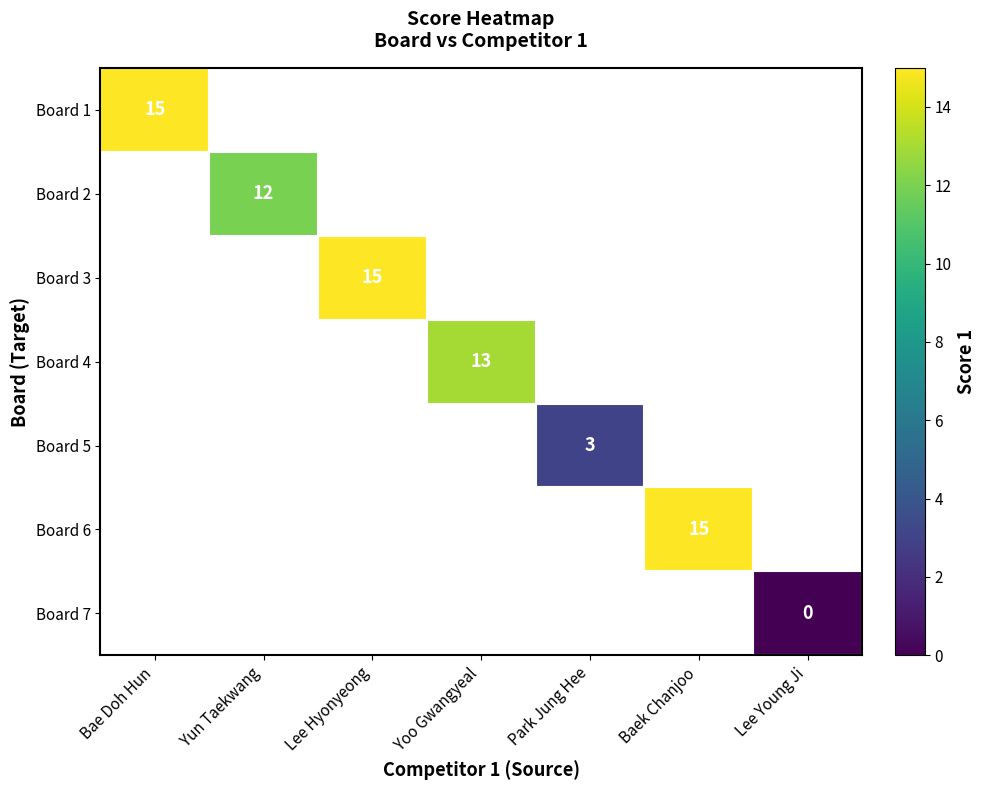

The Board 6 series shows 15 at Baek Chanjoo. True or false?

True